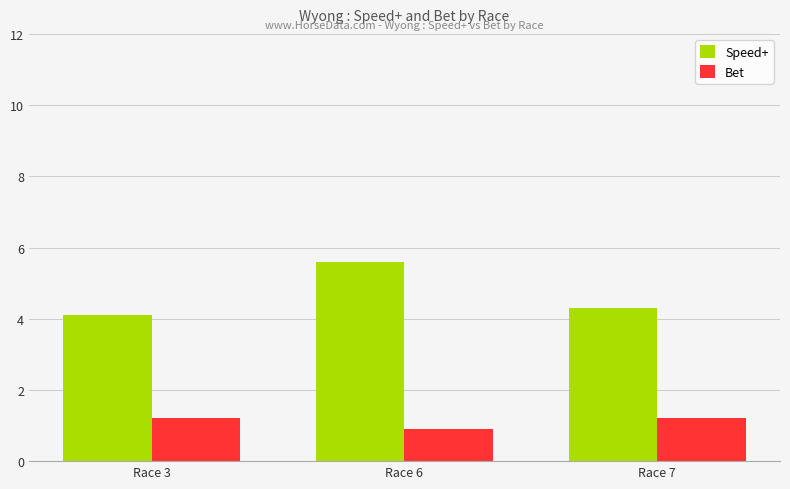

The Speed+ series shows 4.3 at Race 7. True or false?

True